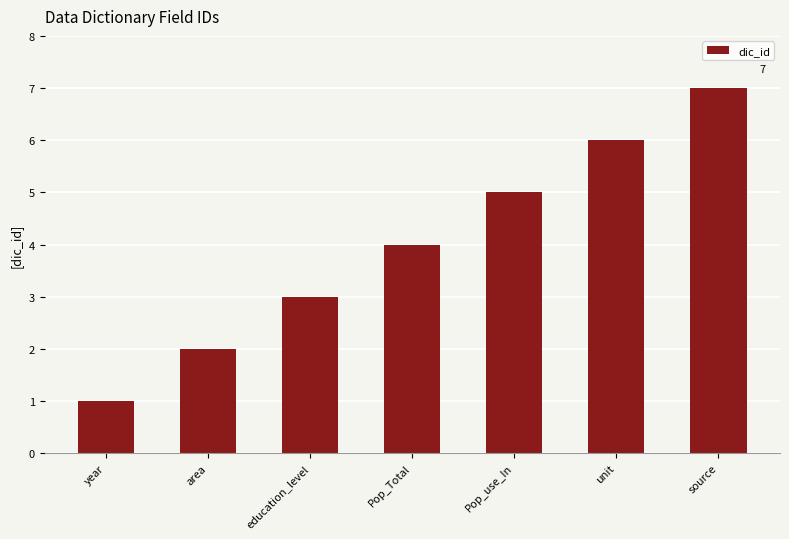

Count the number of data series in this chart.

1